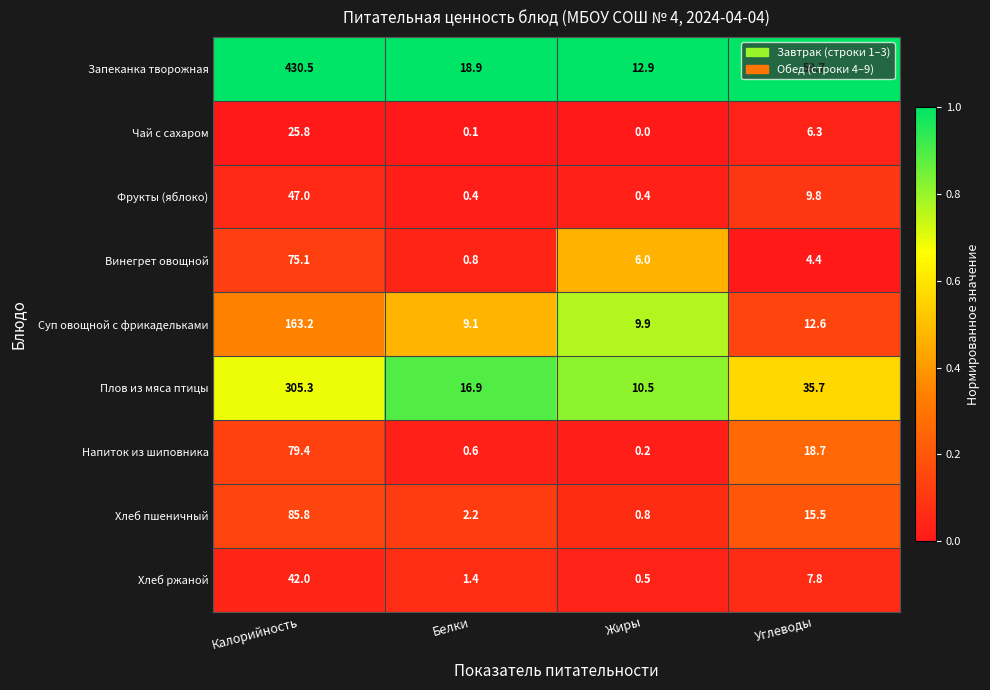

Is it true that Винегрет овощной equals 1.5 at Углеводы?

False